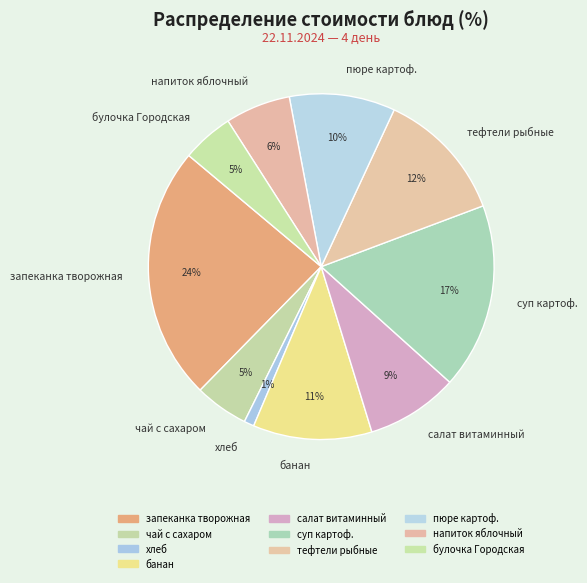

Is it true that суп картоф. is 17% of the pie?

True